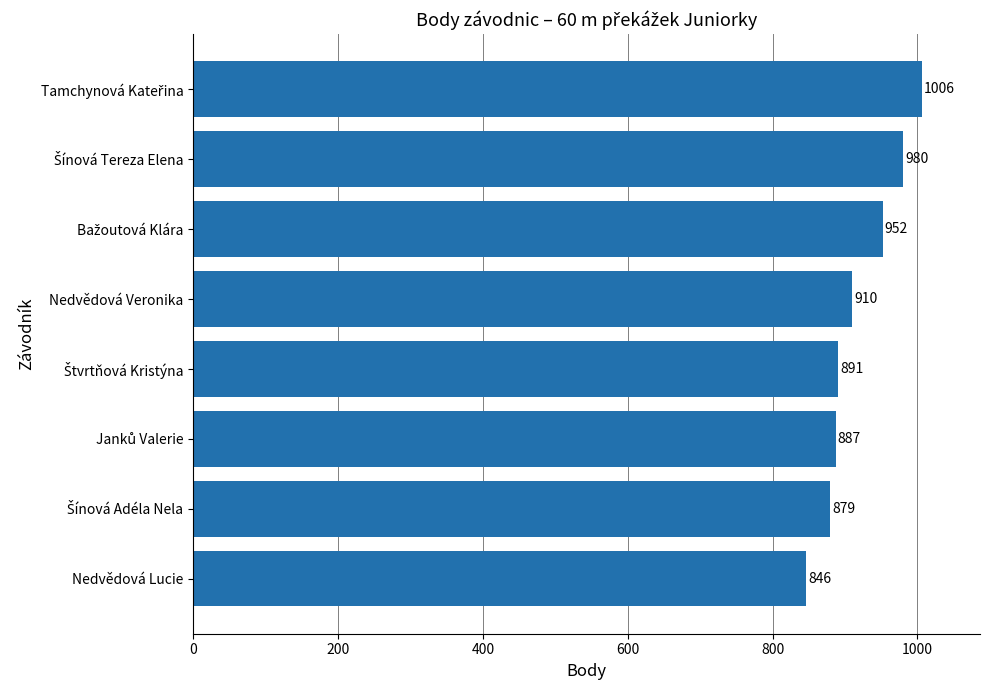

Count the number of categories in the chart.

8